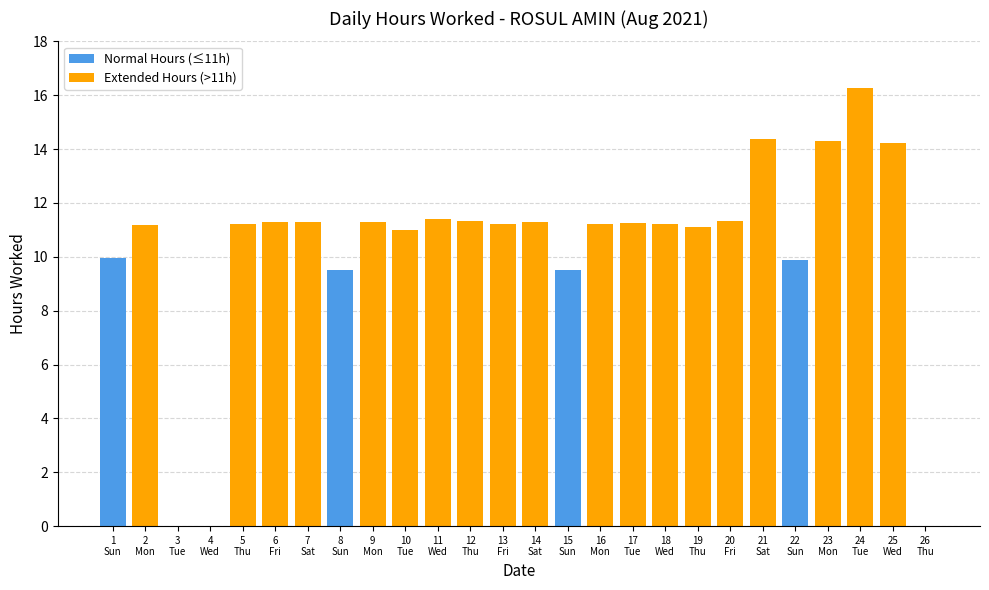

How many positive values does the Normal Hours (≤11h) series have?

4